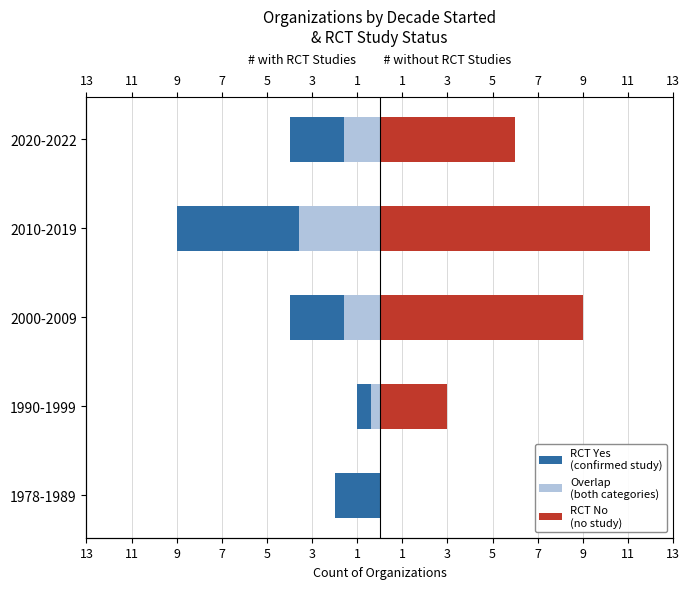

What is the average value of the Overlap
(both categories) series?

-1.4